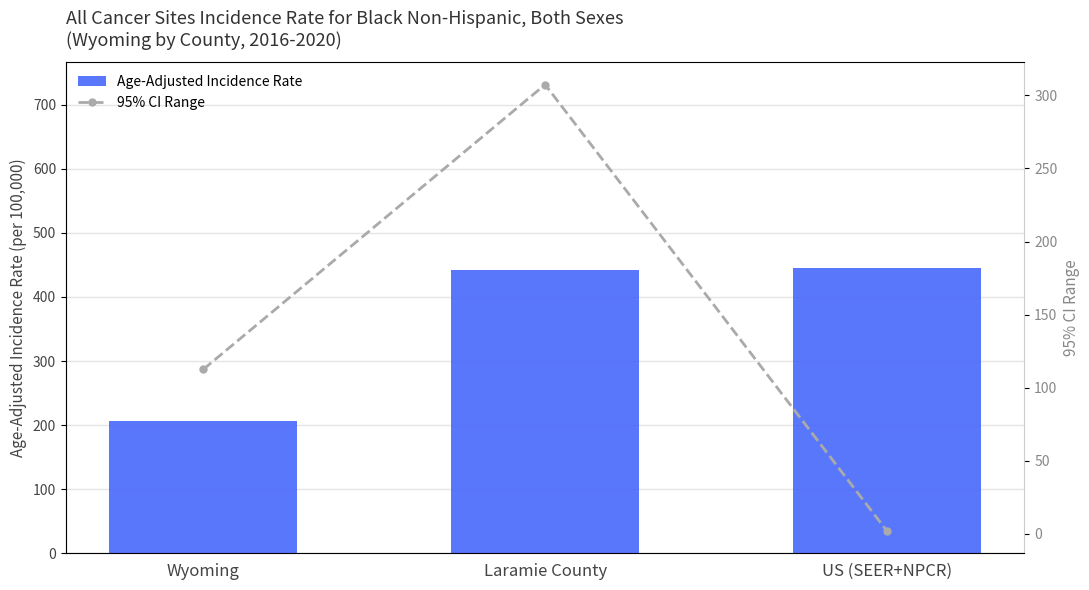

Where does the 95% CI Range series first go above 112?

Wyoming